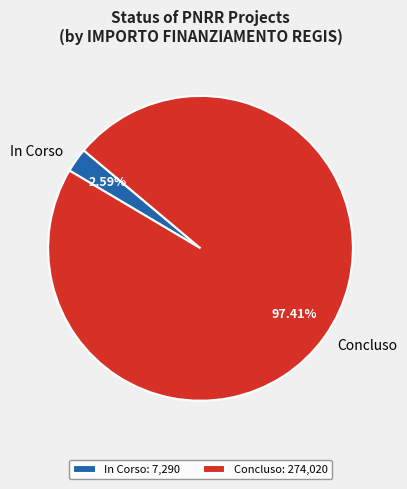

Approximately how many times larger is the value at Concluso compared to In Corso?

37.6